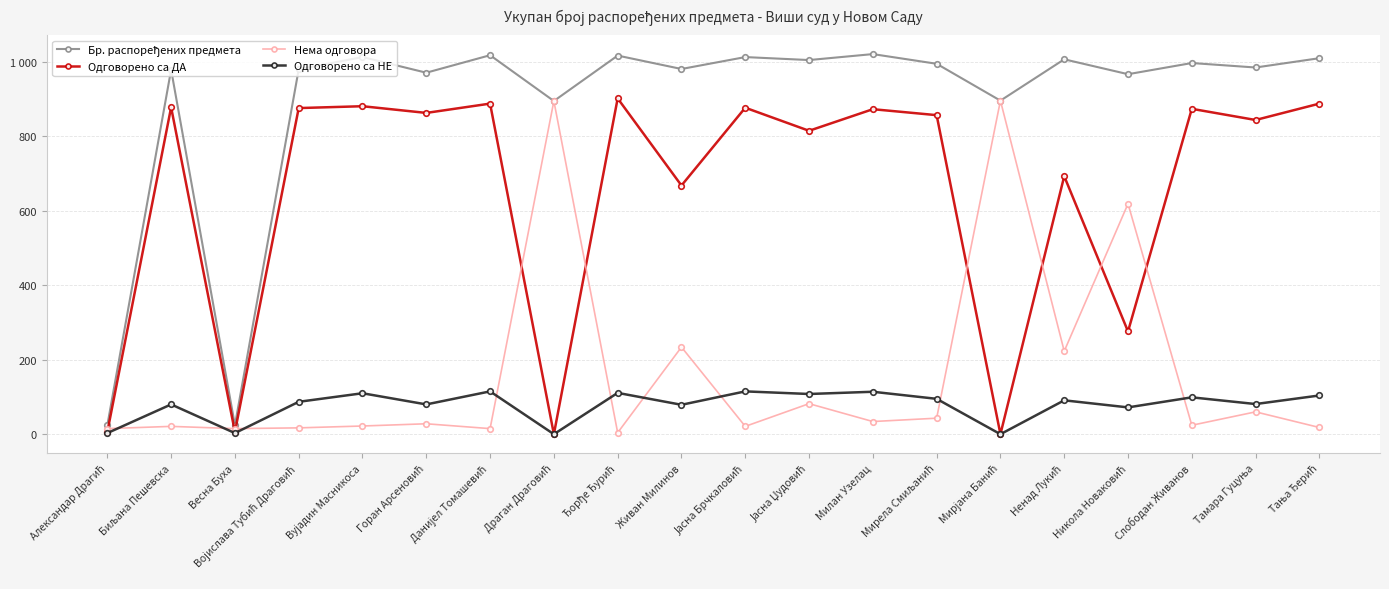

True or false: Бр. распоређених предмета and Одговорено са НЕ cross at least once.

False